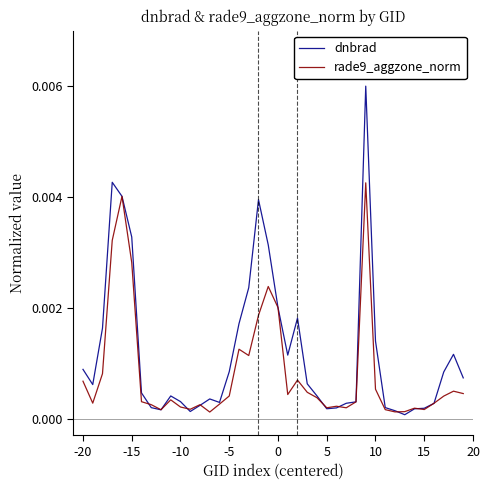

What are all the series names shown in the legend?

dnbrad, rade9_aggzone_norm